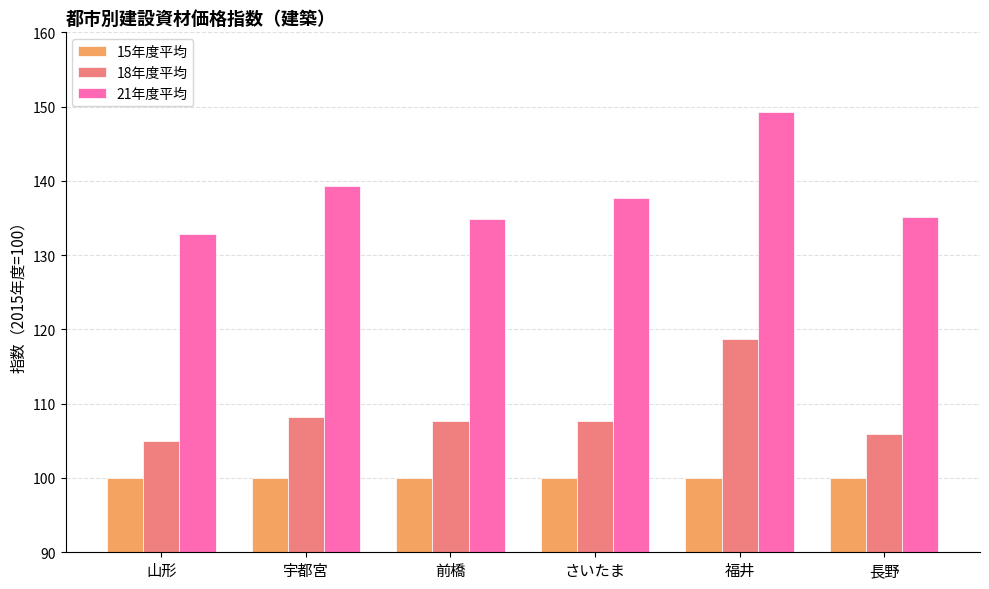

Rank the series at さいたま from highest to lowest value.

21年度平均, 18年度平均, 15年度平均